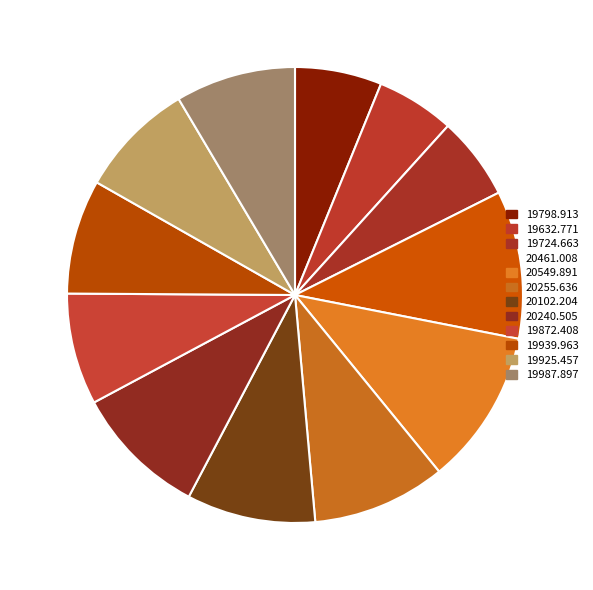

How many slices are in this pie chart?

12